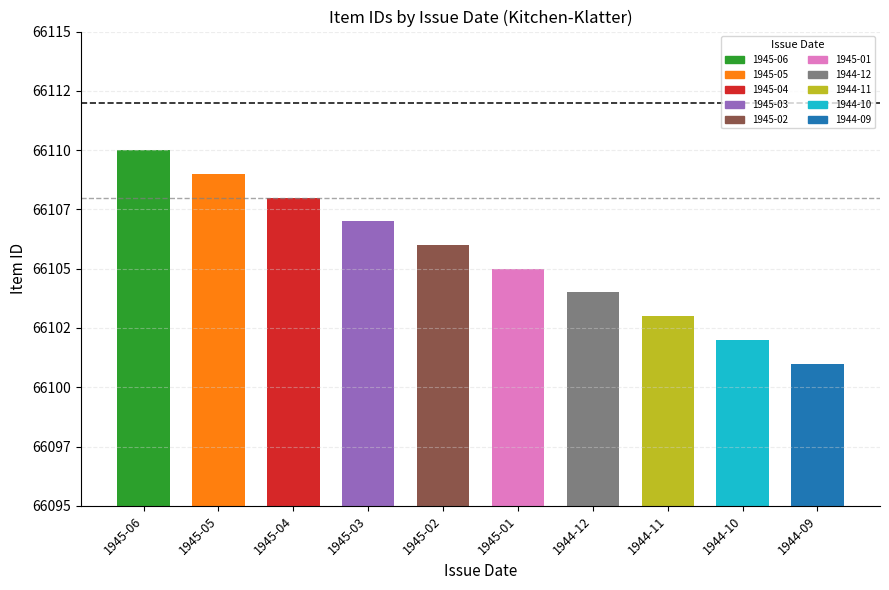

How many bars are there in total?

10